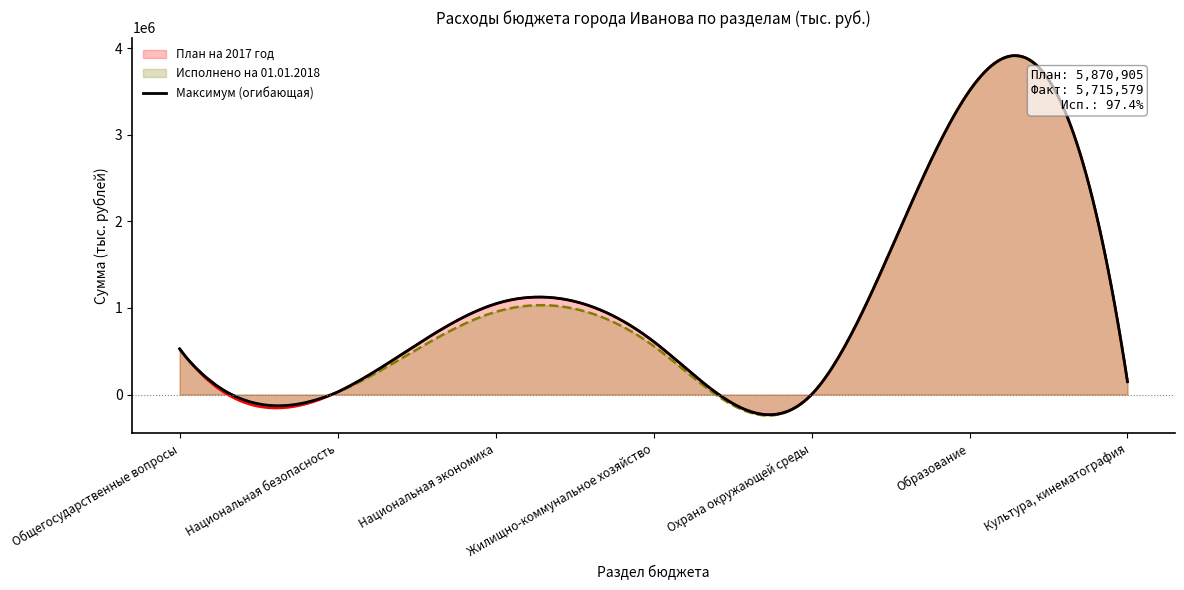

What is the label of the 1st point from the left?

Общегосударственные вопросы